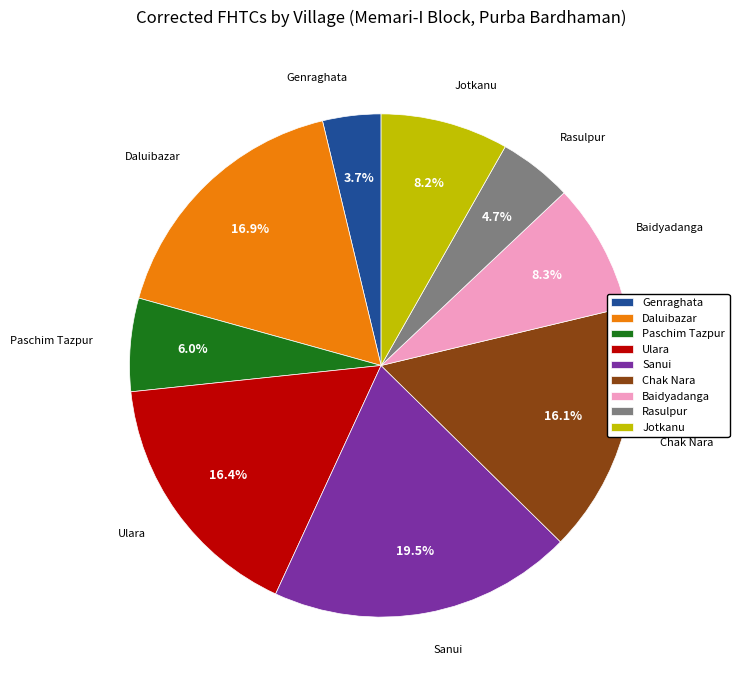

What percentage is NOT represented by Rasulpur?

95.3%